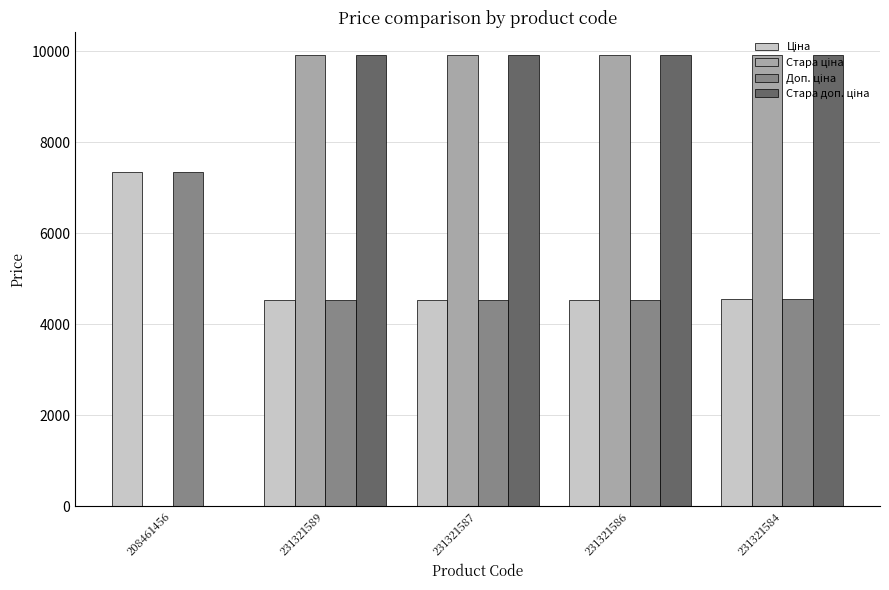

What is the total value across all series at 231321589?

28896.6